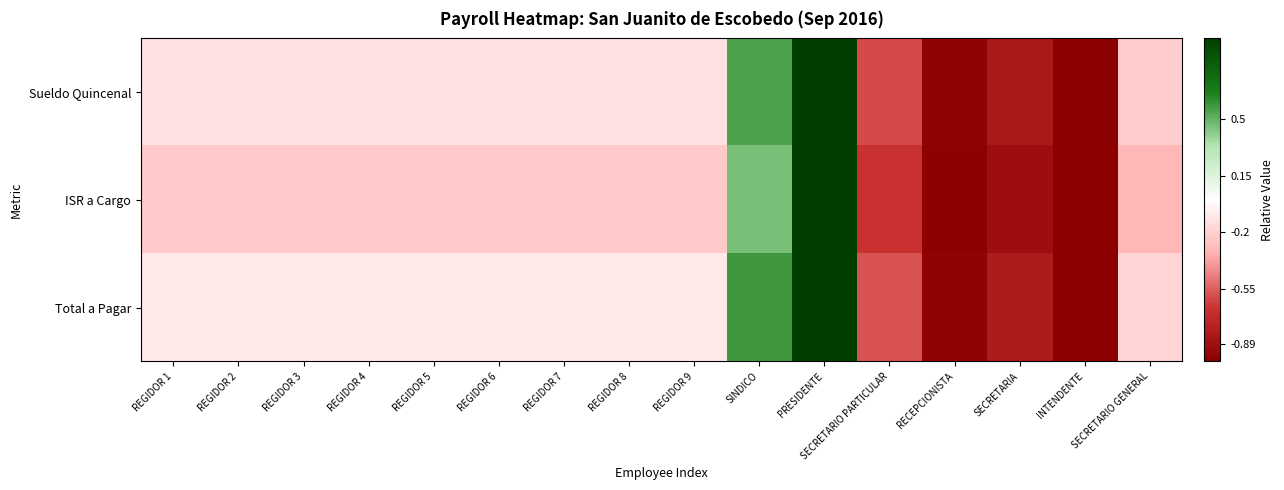

Reading left to right, extract all data points from this chart.

Sueldo Quincenal: REGIDOR 1=-0.1	REGIDOR 2=-0.1	REGIDOR 3=-0.1	REGIDOR 4=-0.1	REGIDOR 5=-0.1	REGIDOR 6=-0.1	REGIDOR 7=-0.1	REGIDOR 8=-0.1	REGIDOR 9=-0.1	SINDICO=0.6	PRESIDENTE=1.0	SECRETARIO PARTICULAR=-0.6	RECEPCIONISTA=-1.0	SECRETARIA=-0.8	INTENDENTE=-1.0	SECRETARIO GENERAL=-0.2
ISR a Cargo: REGIDOR 1=-0.2	REGIDOR 2=-0.2	REGIDOR 3=-0.2	REGIDOR 4=-0.2	REGIDOR 5=-0.2	REGIDOR 6=-0.2	REGIDOR 7=-0.2	REGIDOR 8=-0.2	REGIDOR 9=-0.2	SINDICO=0.5	PRESIDENTE=1.0	SECRETARIO PARTICULAR=-0.7	RECEPCIONISTA=-1.0	SECRETARIA=-0.9	INTENDENTE=-1.0	SECRETARIO GENERAL=-0.3
Total a Pagar: REGIDOR 1=-0.1	REGIDOR 2=-0.1	REGIDOR 3=-0.1	REGIDOR 4=-0.1	REGIDOR 5=-0.1	REGIDOR 6=-0.1	REGIDOR 7=-0.1	REGIDOR 8=-0.1	REGIDOR 9=-0.1	SINDICO=0.6	PRESIDENTE=1.0	SECRETARIO PARTICULAR=-0.6	RECEPCIONISTA=-1.0	SECRETARIA=-0.8	INTENDENTE=-1.0	SECRETARIO GENERAL=-0.2